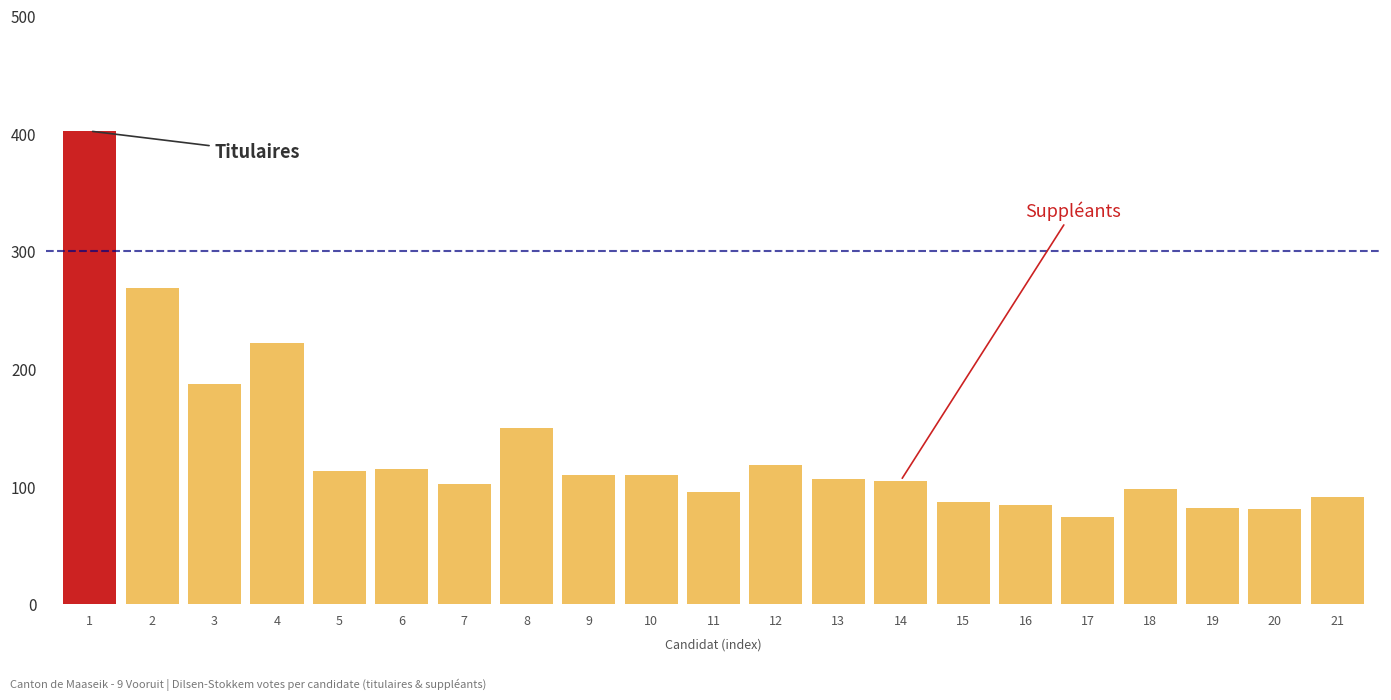

What is the sum of the values at 9 and 16?

194